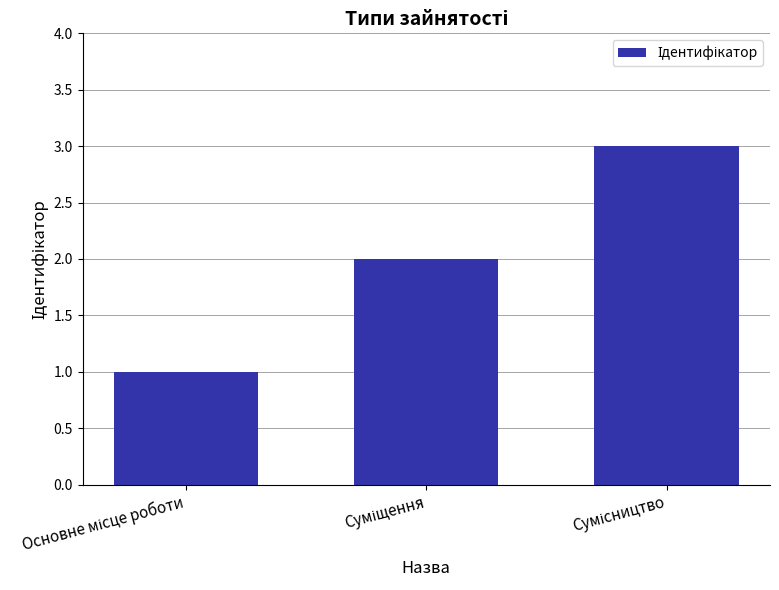

What is the greatest value displayed?

3